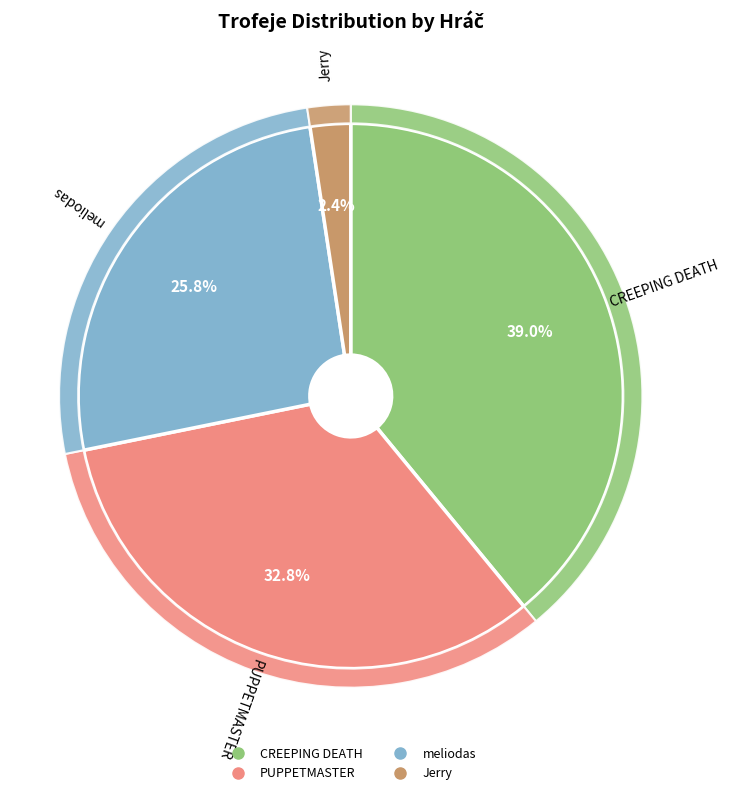

Which slice is the smallest?

Jerry